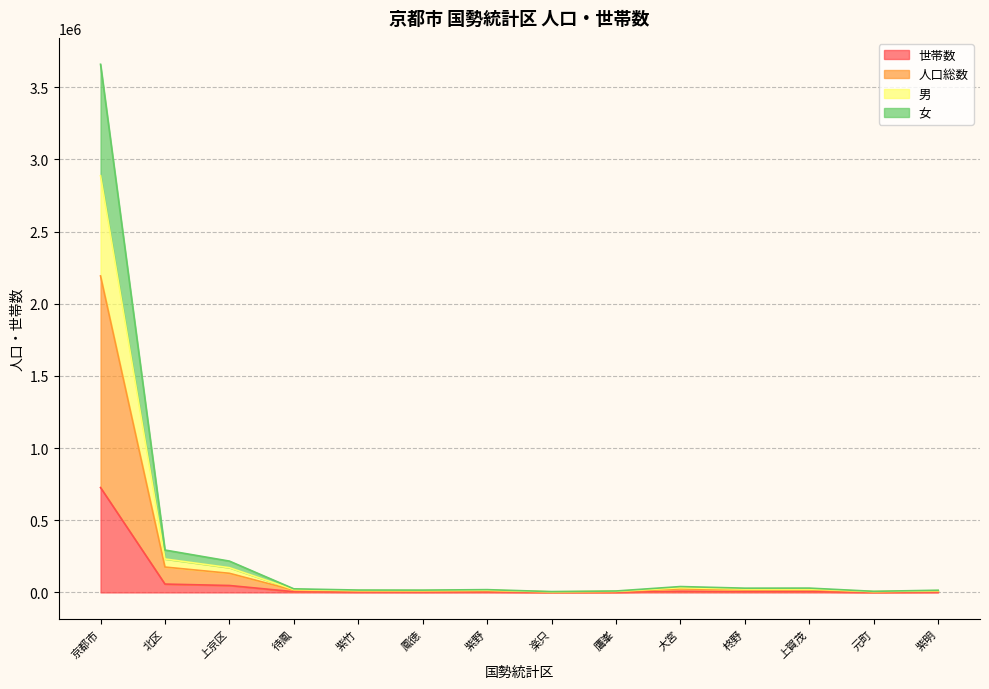

What position from the left is 上賀茂?

12